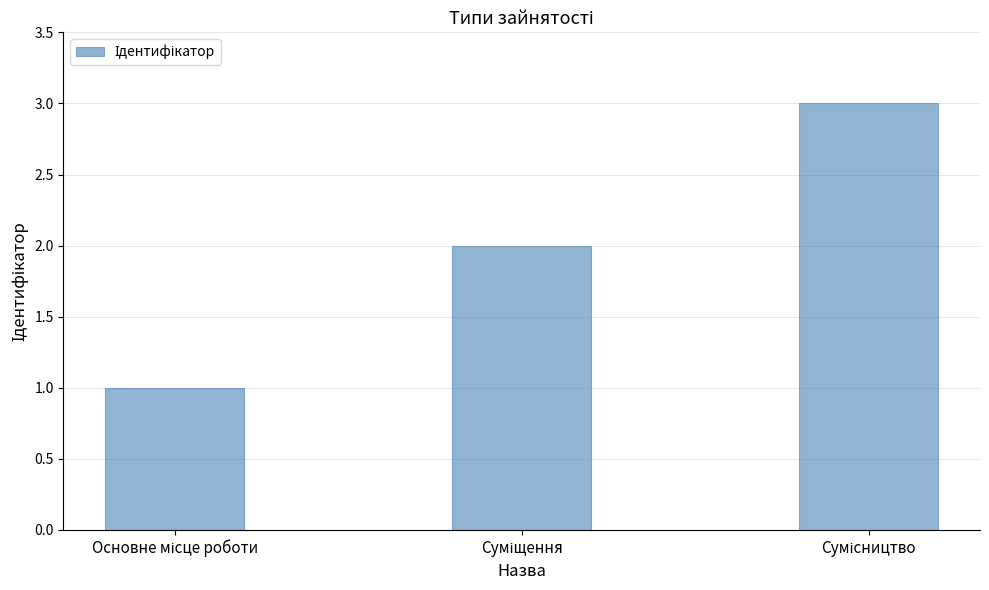

What is the sum of all values?

6